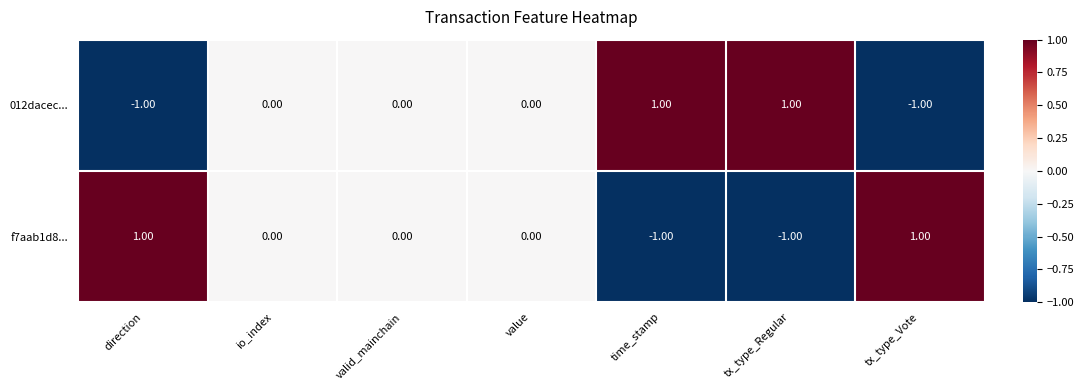

Rank the series at time_stamp from highest to lowest value.

012dacec..., f7aab1d8...